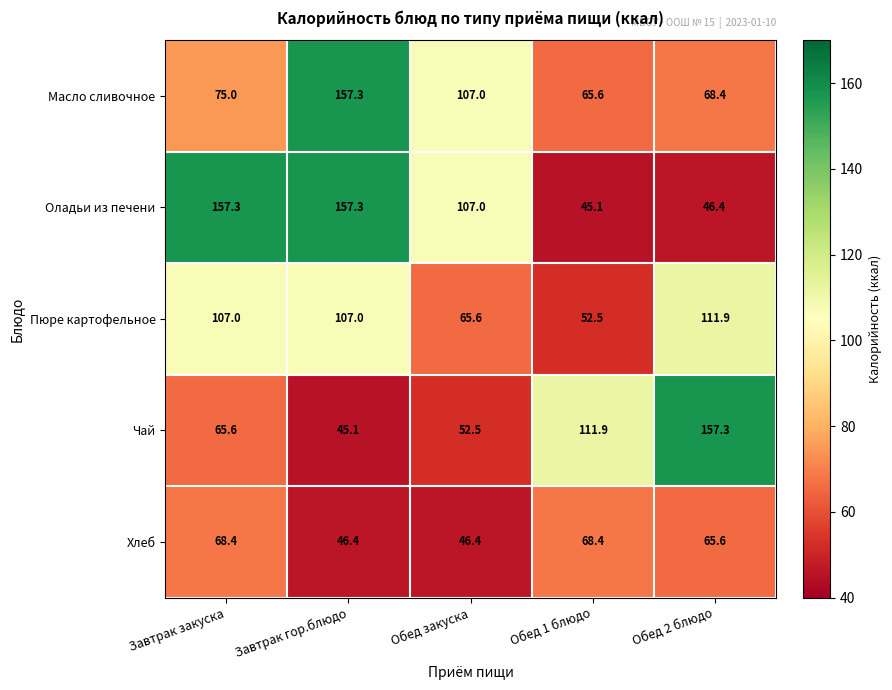

How many distinct data groups are displayed?

5